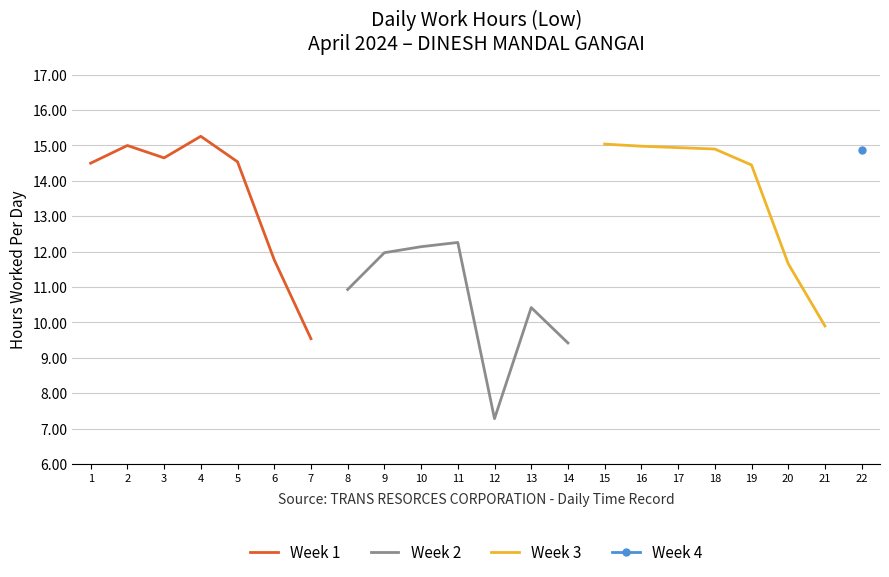

What is the difference between the Week 2 values at 8 and 10?

1.2